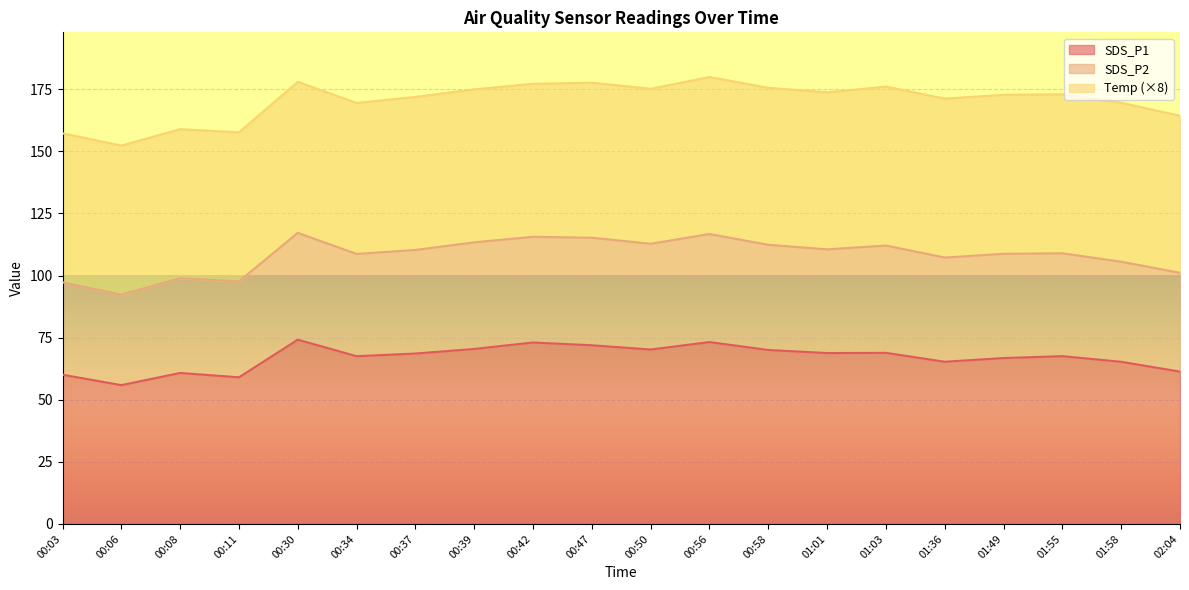

What is the highest value of the SDS_P1 series?

74.2